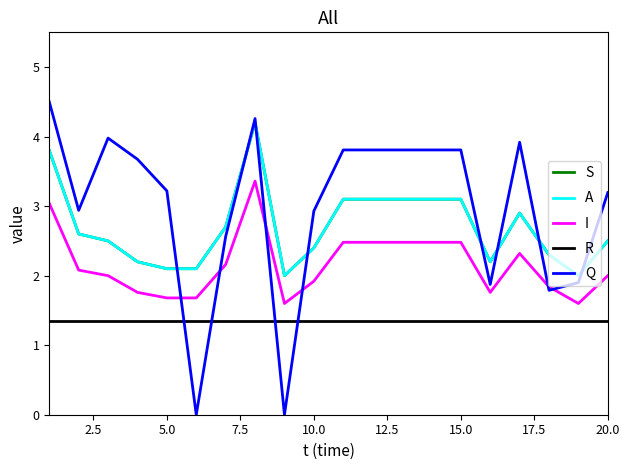

Does the chart have visible grid lines?

No